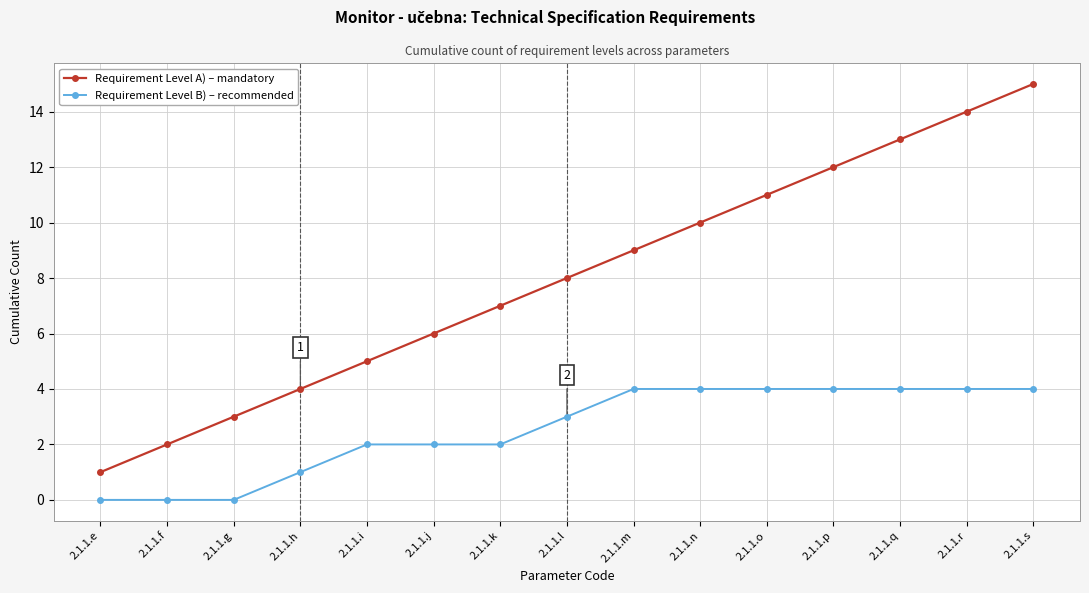

True or false: Requirement Level A) – mandatory has a value of 6 at 2.1.1.h.

False